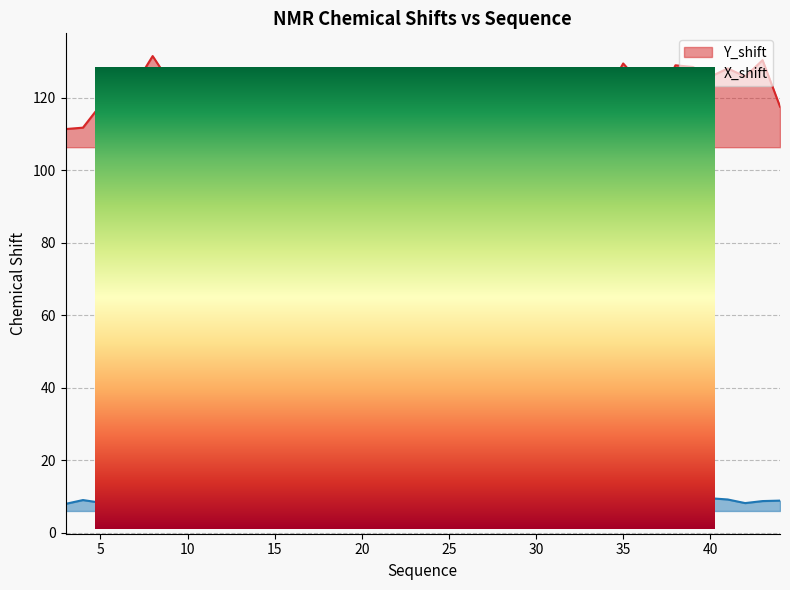

What is the minimum value shown in the chart?

7.1